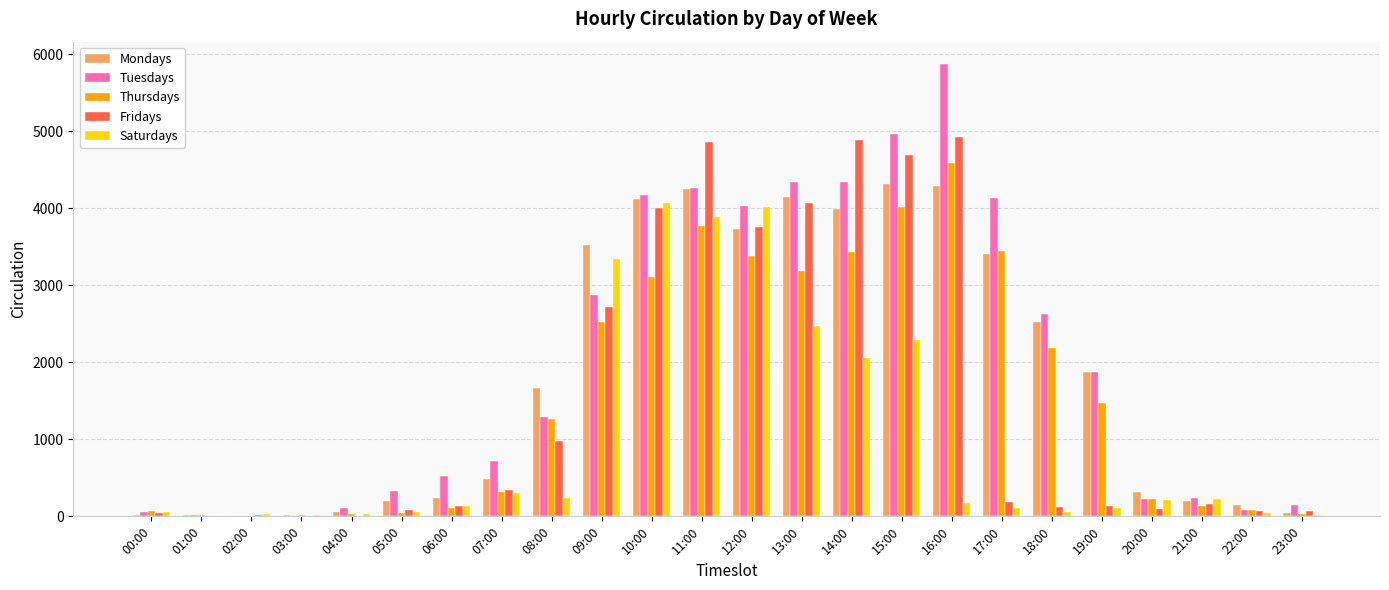

At which category does the chart reach its peak across all series?

16:00